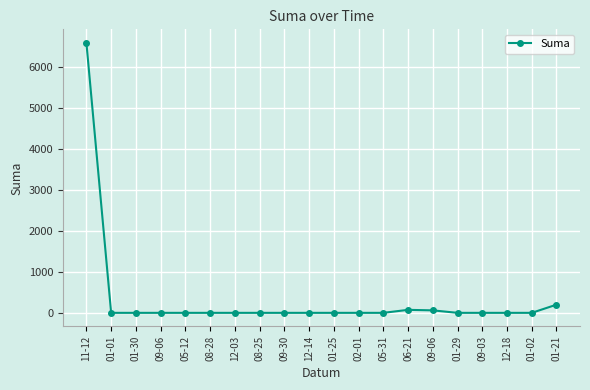

At which category does the data reach its first local peak?

06-21